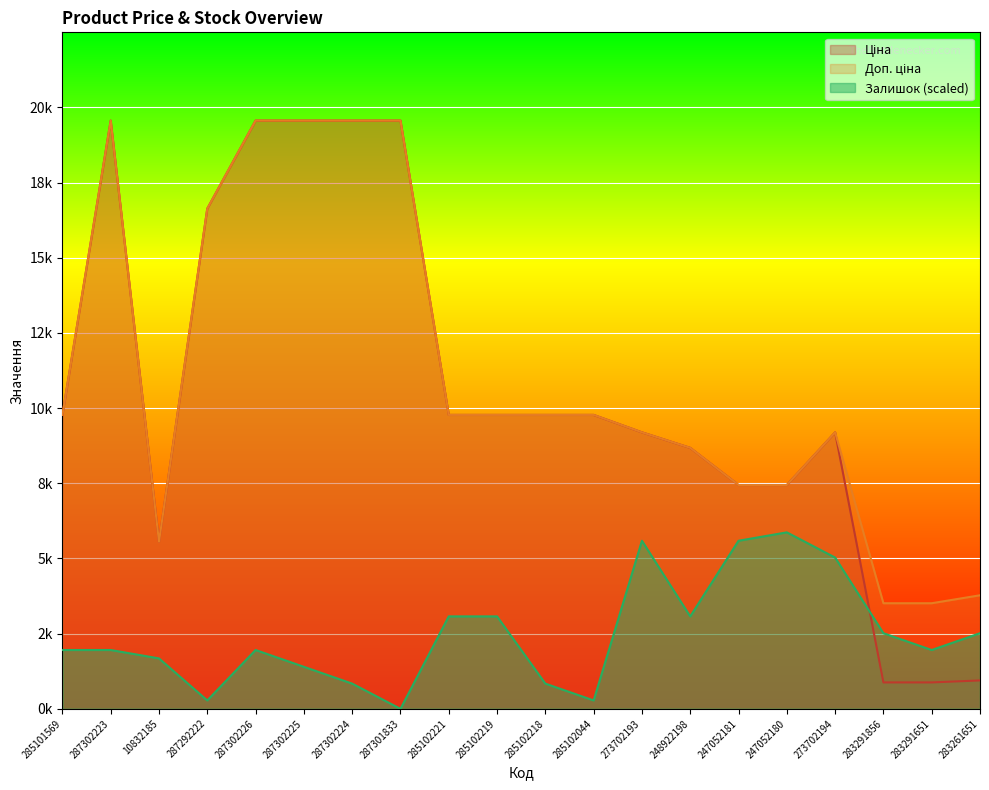

At which category is the sum across all series the highest?

287302223